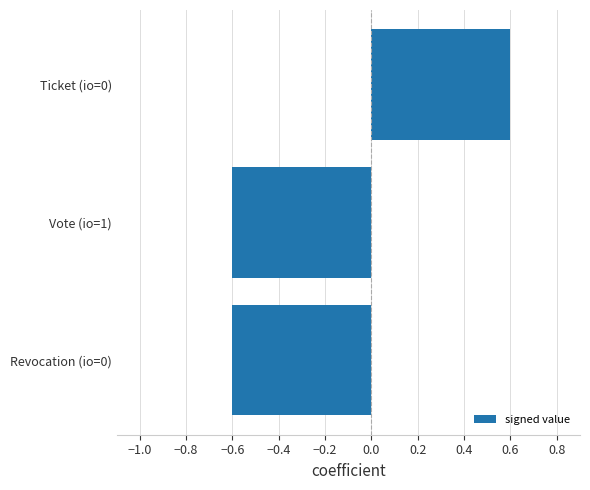

The value at −0.6 is 0.6. True or false?

True